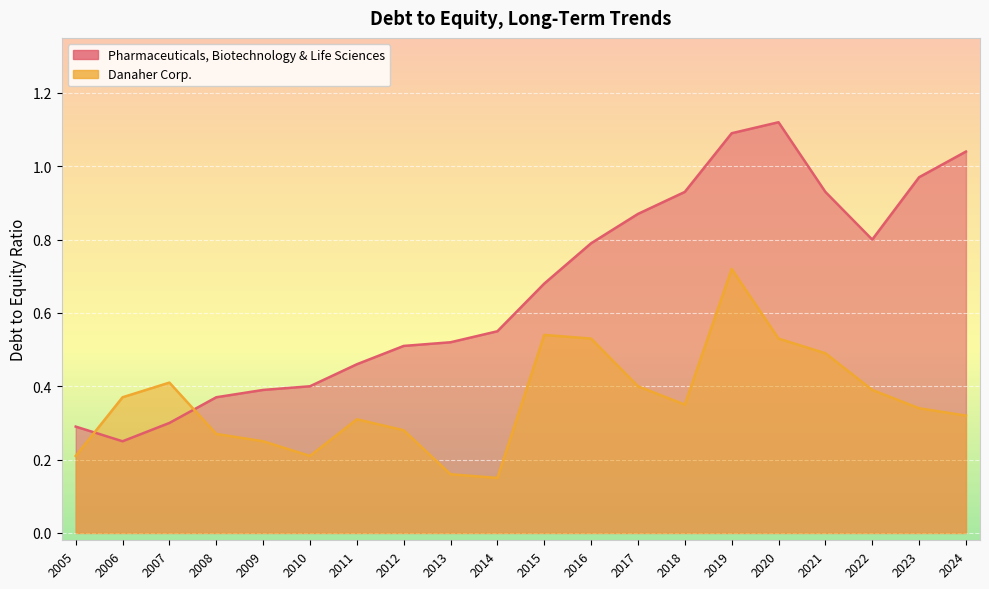

In Danaher Corp., how many points are higher than both neighbors (excluding endpoints)?

4